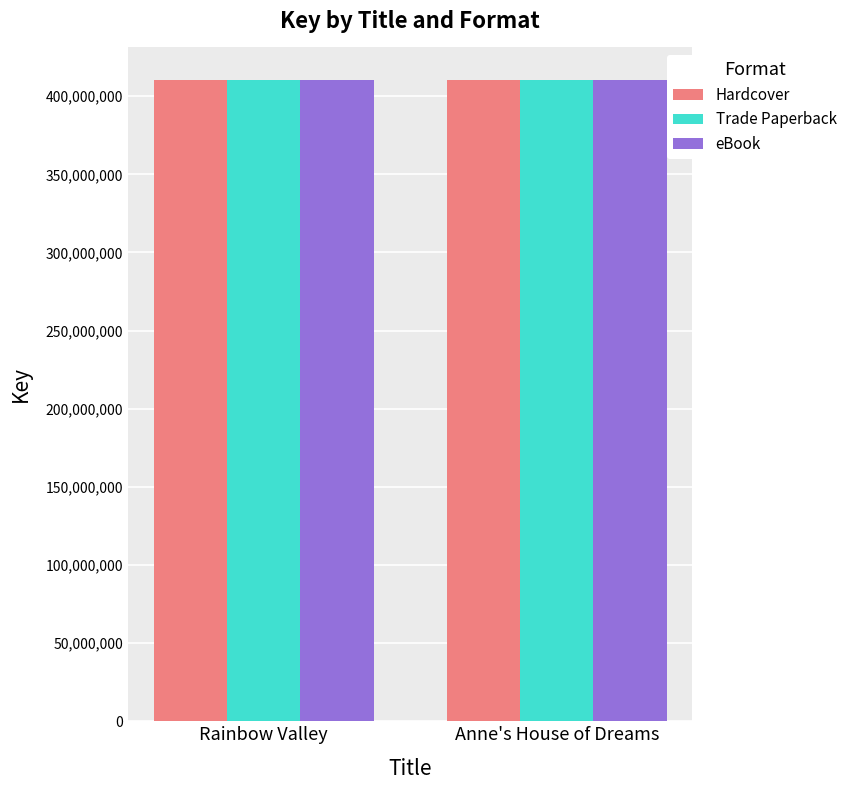

What position from the left is Anne's House of Dreams?

2